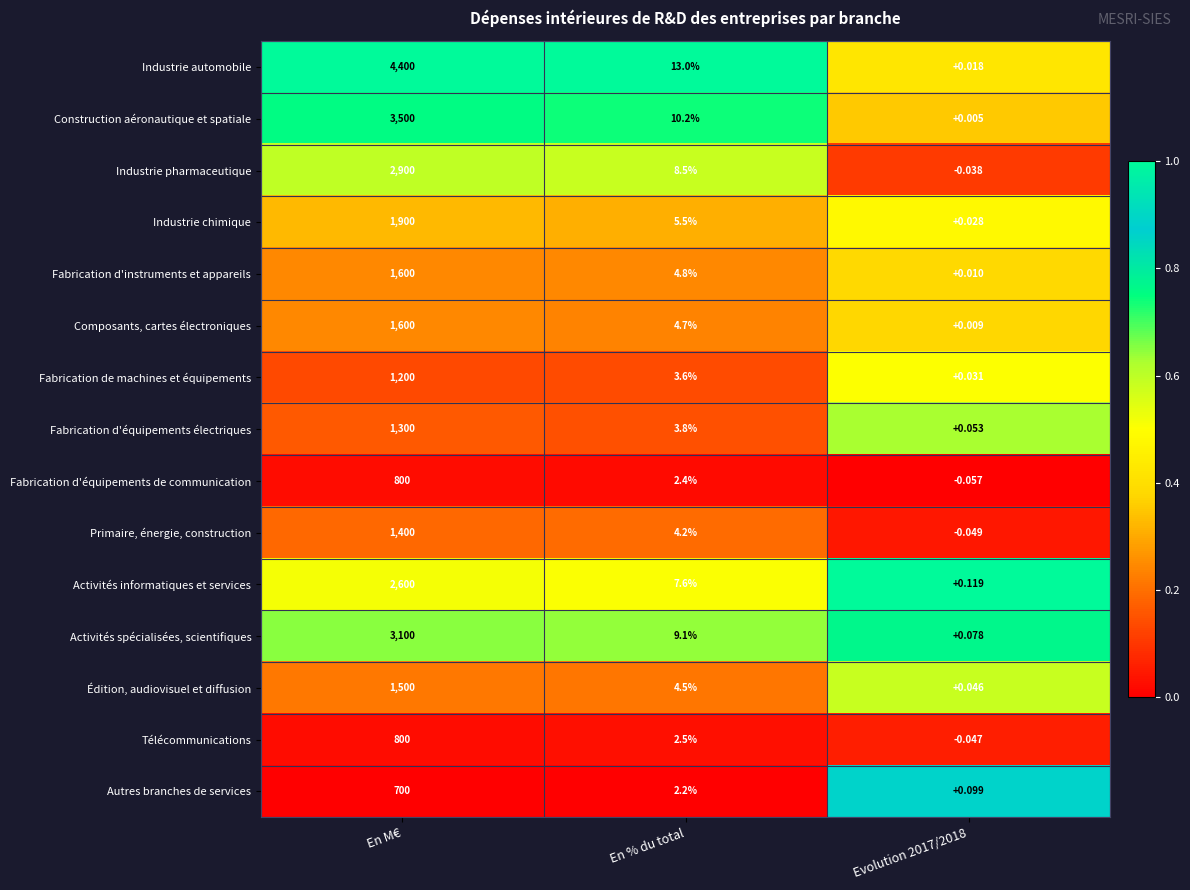

How many series are shown in this chart?

15